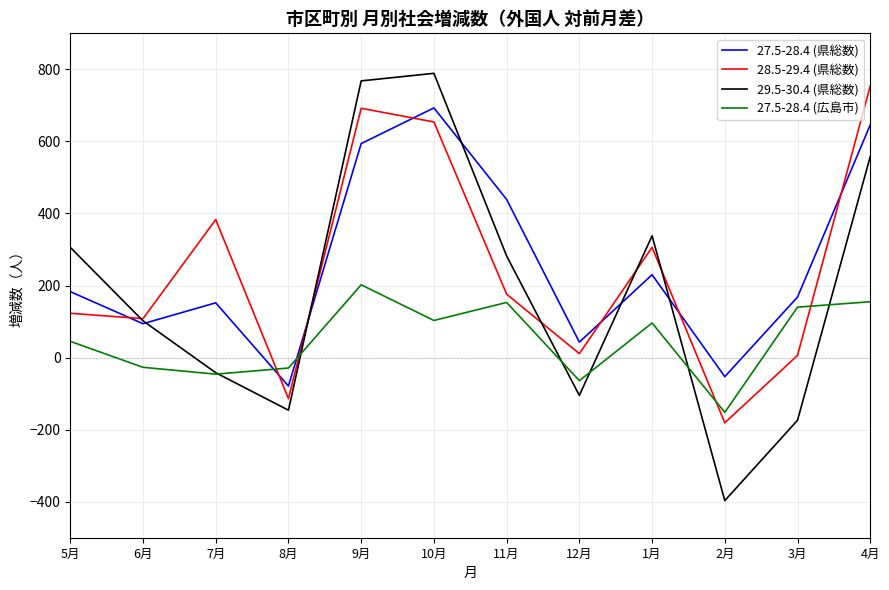

Which series changed the most between 8月 and 2月?

29.5-30.4 (県総数)